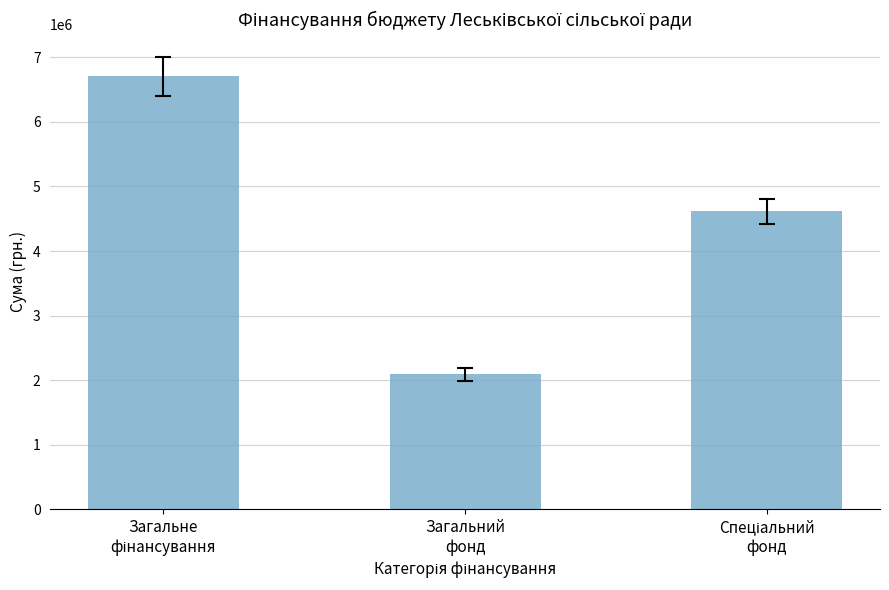

Reading right to left, extract all data points from this chart.

4613183	2093652	6706835